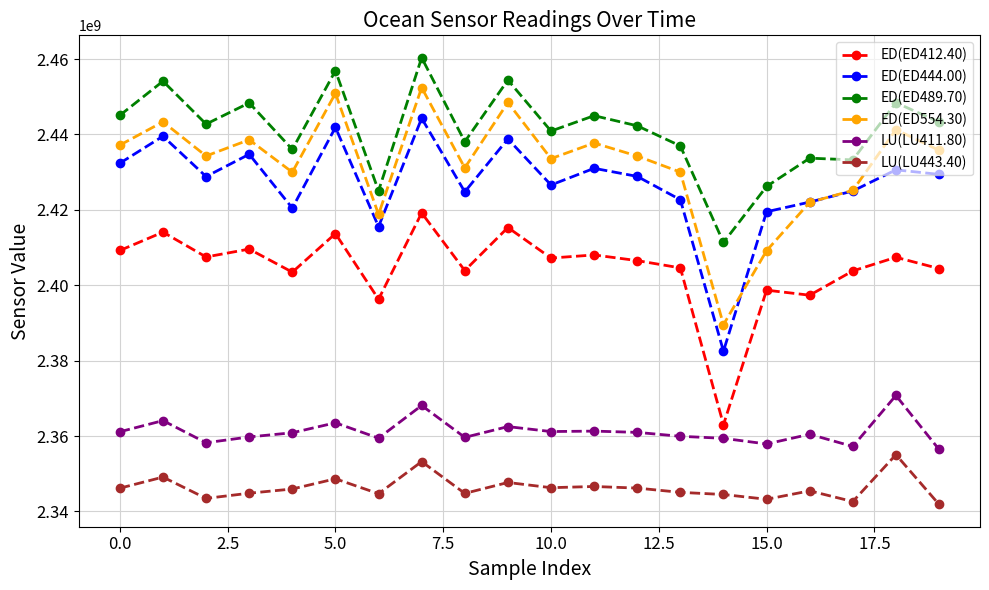

What is the maximum value for LU(LU443.40)?

2355061997